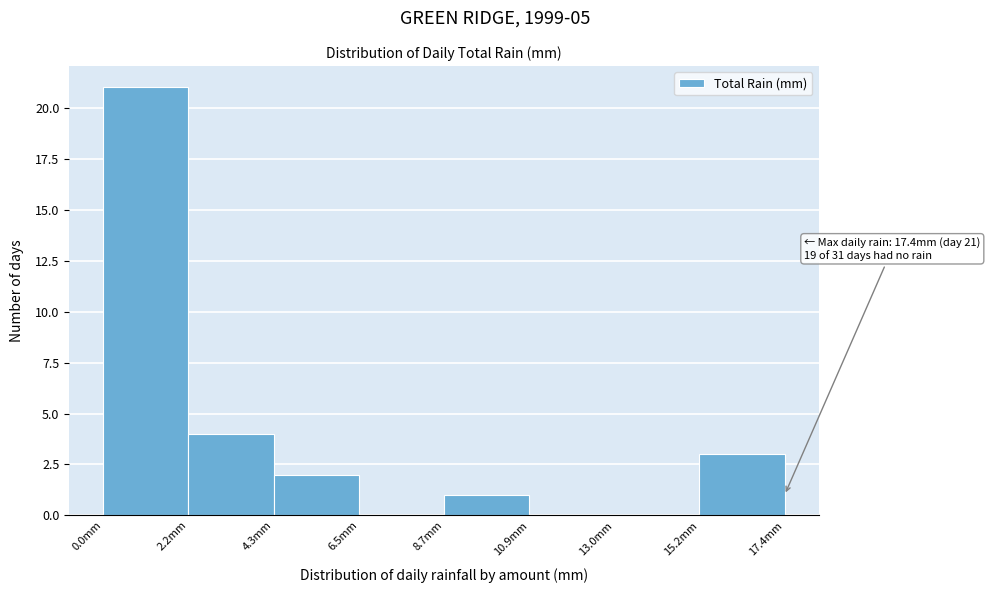

Which range on the x-axis has the tallest bar?

0.0 to 2.0